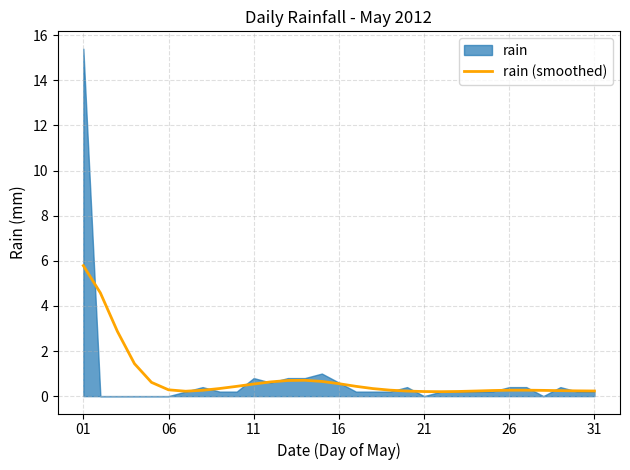

True or false: the data has more than 2 interior local peaks.

False